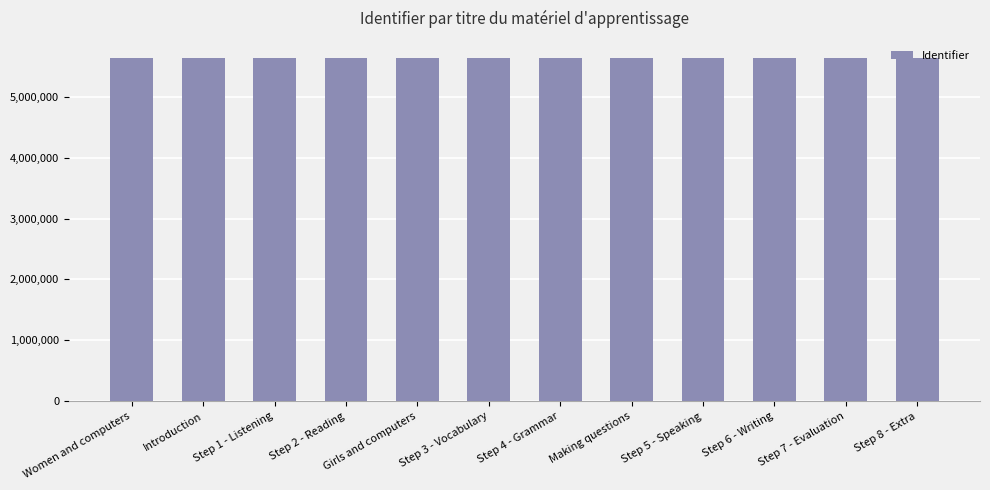

How many bars are there in total?

12